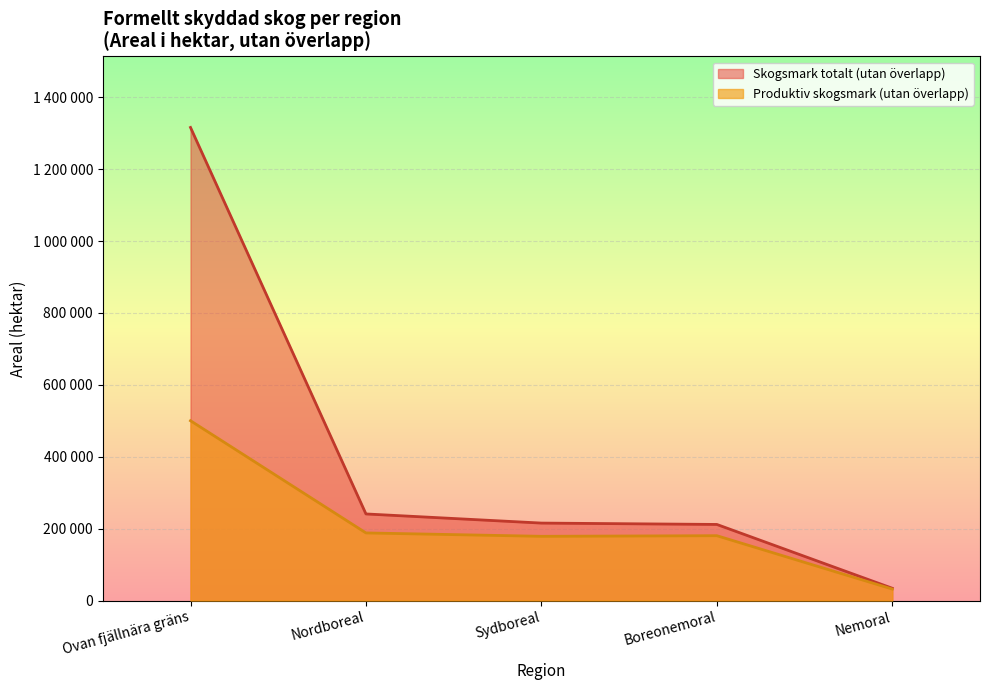

What is the label of the 3rd point from the right?

Sydboreal